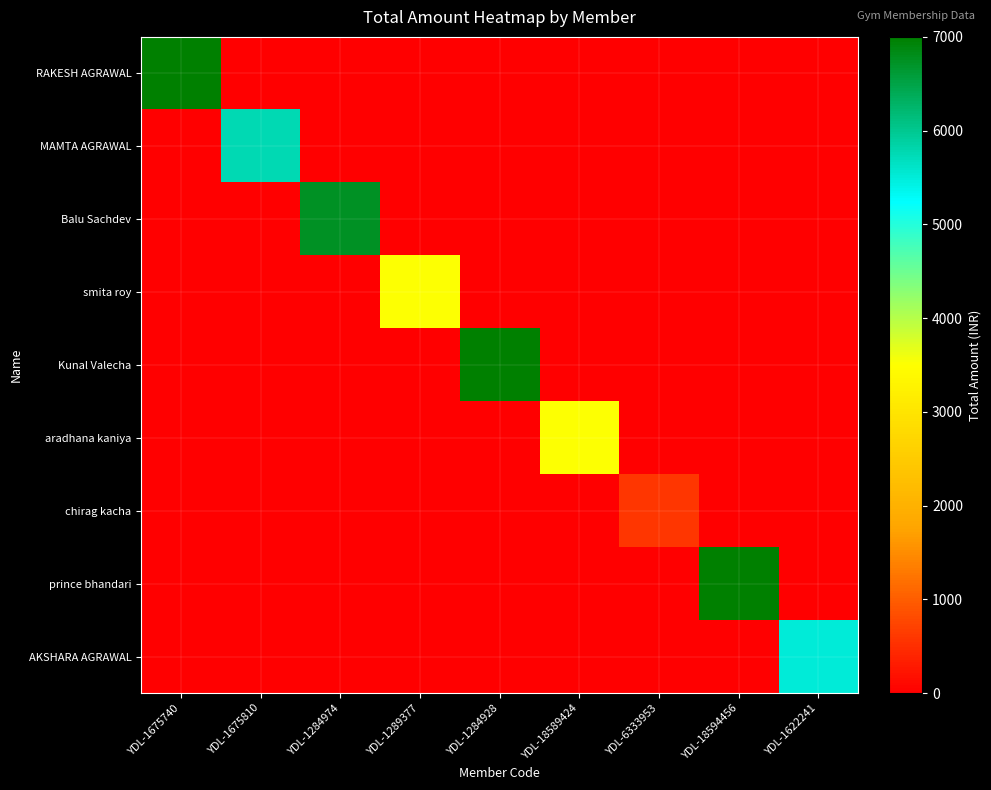

Which series has the largest range (max minus min)?

RAKESH AGRAWAL